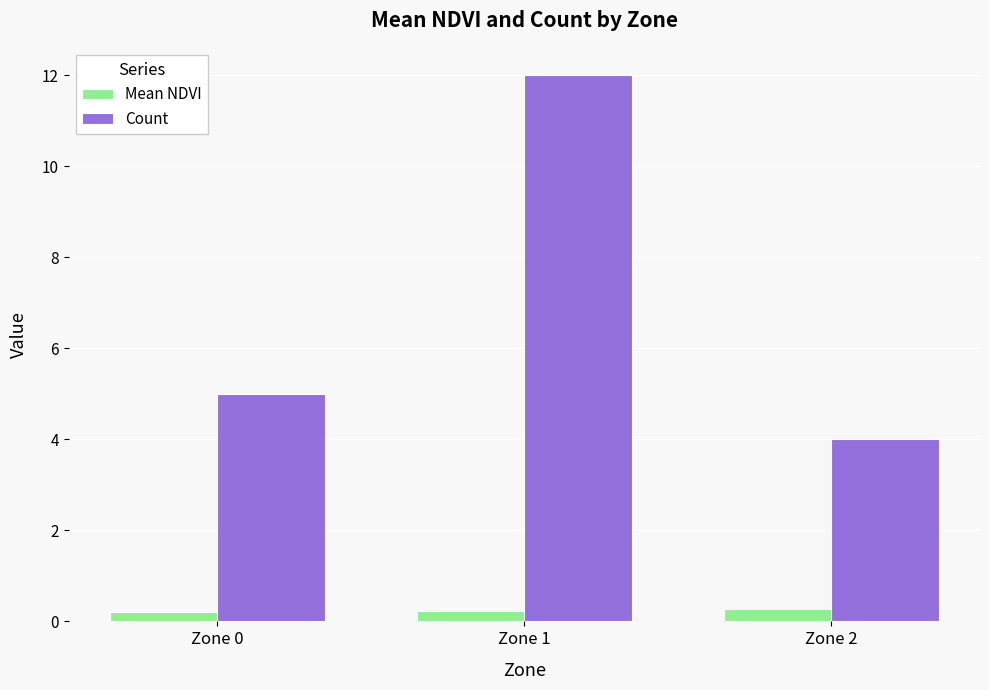

Read the Count value at Zone 1.

12.0